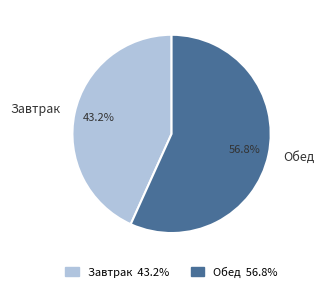

To the nearest percent, what portion does Обед represent?

57%